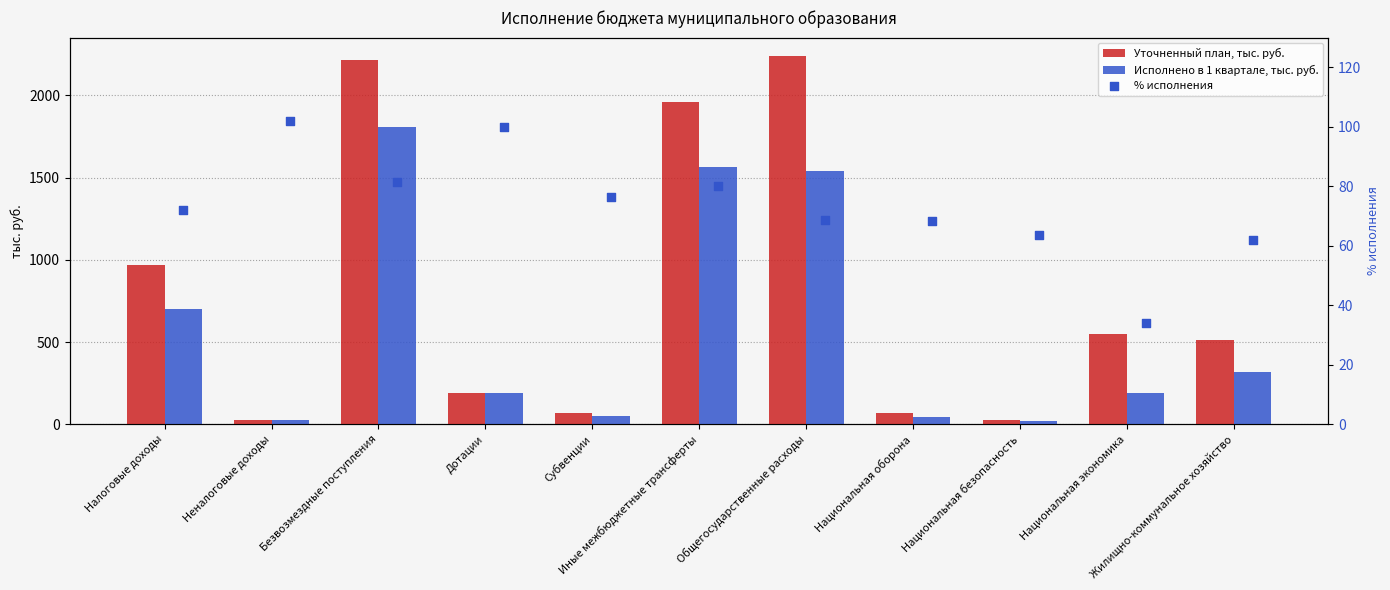

What are all the series names shown in the legend?

Уточненный план, тыс. руб., Исполнено в 1 квартале, тыс. руб., % исполнения